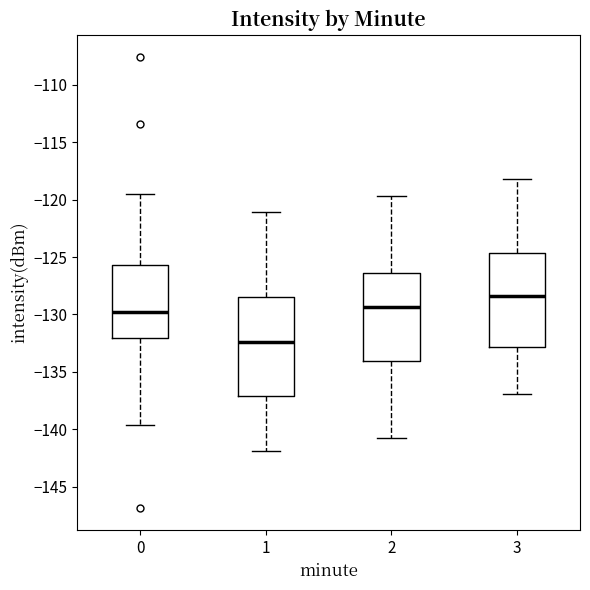

Reading left to right, read every box against the y-axis: the position of its median line, the range the box covers, and the ends of its whiskers. The values are not printed on the chart, so give them approximately, as read against the axis.

0: median -129.5, box -132.0 to -125.5, whiskers -139.5 to -119.5
1: median -132.5, box -137.0 to -128.5, whiskers -142.0 to -121.0
2: median -129.5, box -134.0 to -126.5, whiskers -141.0 to -119.5
3: median -128.5, box -133.0 to -124.5, whiskers -137.0 to -118.0